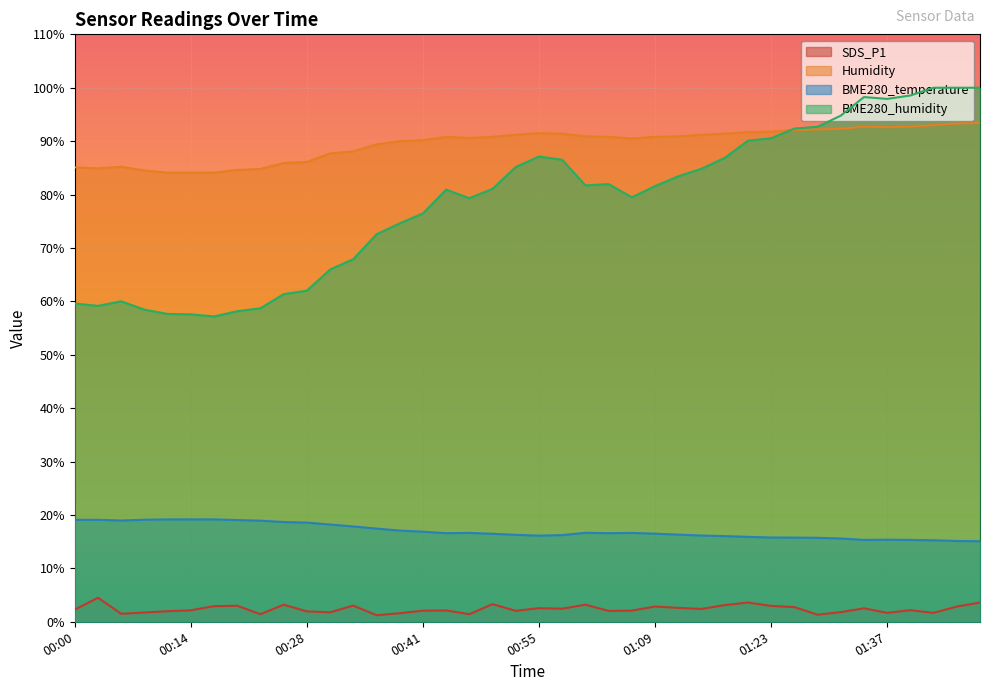

Reading left to right, list all the values displayed in this chart.

SDS_P1: 00:00=2.3	00:03=4.5	00:05=1.5	00:08=1.7	00:11=2.0	00:14=2.1	00:16=2.9	00:19=3.0	00:22=1.4	00:25=3.2	00:28=1.9	00:30=1.8	00:33=3.0	00:36=1.2	00:39=1.6	00:41=2.1	00:44=2.1	00:47=1.4	00:50=3.3	00:53=2.0	00:55=2.5	00:58=2.5	01:01=3.2	01:04=2.0	01:07=2.1	01:09=2.9	01:12=2.6	01:15=2.4	01:18=3.1	01:20=3.6	01:23=3.0	01:26=2.8	01:29=1.3	01:32=1.8	01:34=2.5	01:37=1.7	01:40=2.2	01:43=1.7	01:46=2.9	01:48=3.6
Humidity: 00:00=85.1	00:03=84.9	00:05=85.2	00:08=84.5	00:11=84.1	00:14=84.1	00:16=84.1	00:19=84.6	00:22=84.8	00:25=85.9	00:28=86.1	00:30=87.7	00:33=88.1	00:36=89.4	00:39=90.0	00:41=90.2	00:44=90.8	00:47=90.6	00:50=90.8	00:53=91.2	00:55=91.5	00:58=91.4	01:01=90.9	01:04=90.8	01:07=90.5	01:09=90.8	01:12=90.9	01:15=91.2	01:18=91.4	01:20=91.7	01:23=91.8	01:26=92.1	01:29=92.2	01:32=92.3	01:34=92.7	01:37=92.6	01:40=92.7	01:43=93.0	01:46=93.3	01:48=93.4
BME280_temperature: 00:00=19.1	00:03=19.1	00:05=19.0	00:08=19.1	00:11=19.2	00:14=19.2	00:16=19.2	00:19=19.1	00:22=18.9	00:25=18.7	00:28=18.6	00:30=18.2	00:33=17.9	00:36=17.4	00:39=17.1	00:41=16.9	00:44=16.6	00:47=16.6	00:50=16.5	00:53=16.3	00:55=16.1	00:58=16.2	01:01=16.7	01:04=16.6	01:07=16.6	01:09=16.5	01:12=16.3	01:15=16.1	01:18=16.0	01:20=15.9	01:23=15.8	01:26=15.8	01:29=15.7	01:32=15.6	01:34=15.3	01:37=15.4	01:40=15.3	01:43=15.3	01:46=15.1	01:48=15.1
BME280_humidity: 00:00=59.6	00:03=59.1	00:05=60.0	00:08=58.4	00:11=57.6	00:14=57.6	00:16=57.2	00:19=58.1	00:22=58.7	00:25=61.4	00:28=62.0	00:30=66.0	00:33=67.9	00:36=72.6	00:39=74.6	00:41=76.5	00:44=80.9	00:47=79.3	00:50=81.1	00:53=85.2	00:55=87.1	00:58=86.5	01:01=81.7	01:04=82.0	01:07=79.5	01:09=81.6	01:12=83.4	01:15=84.8	01:18=86.9	01:20=90.1	01:23=90.5	01:26=92.3	01:29=92.7	01:32=94.8	01:34=98.2	01:37=97.9	01:40=98.5	01:43=100.0	01:46=100.0	01:48=100.0